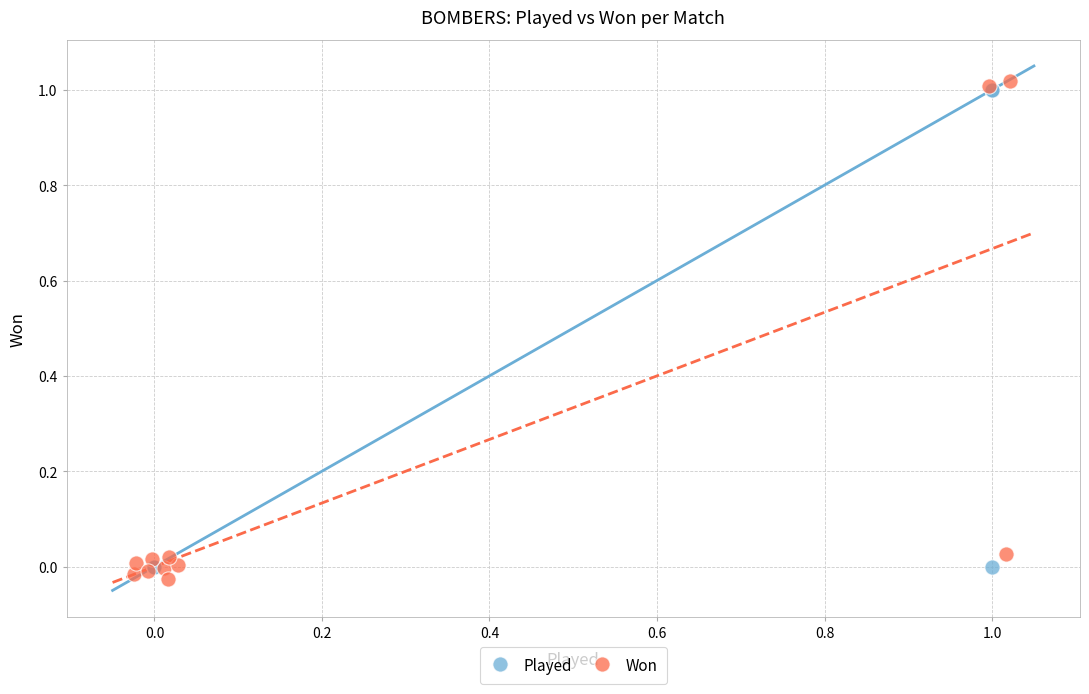

Which series has the largest Y range (max minus min)?

Won